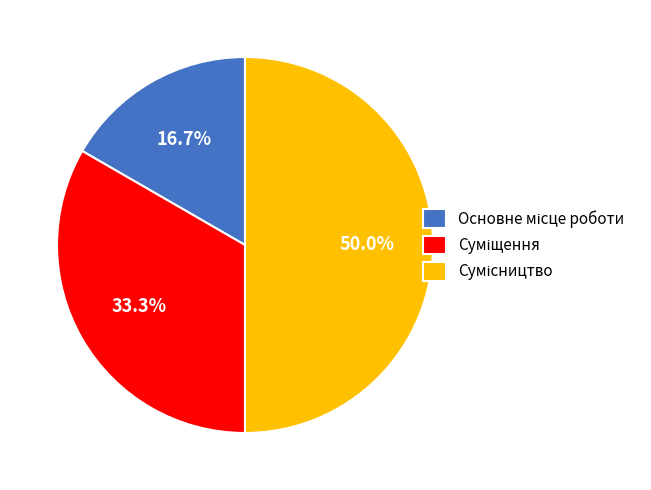

Does any single category account for the majority?

No